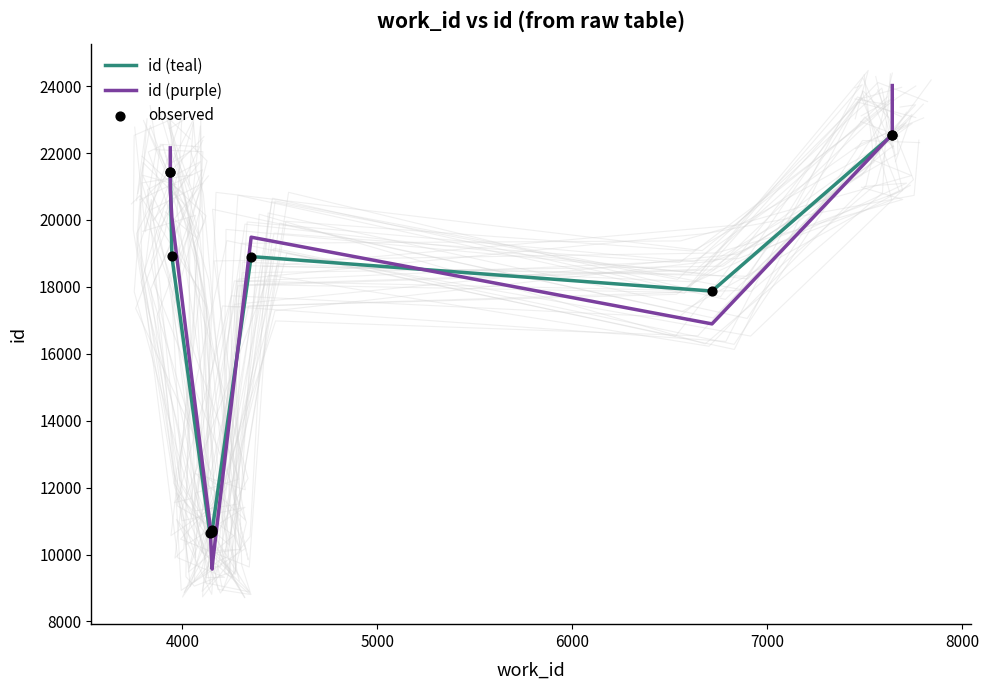

At how many categories does at least one series exceed 10734?

8